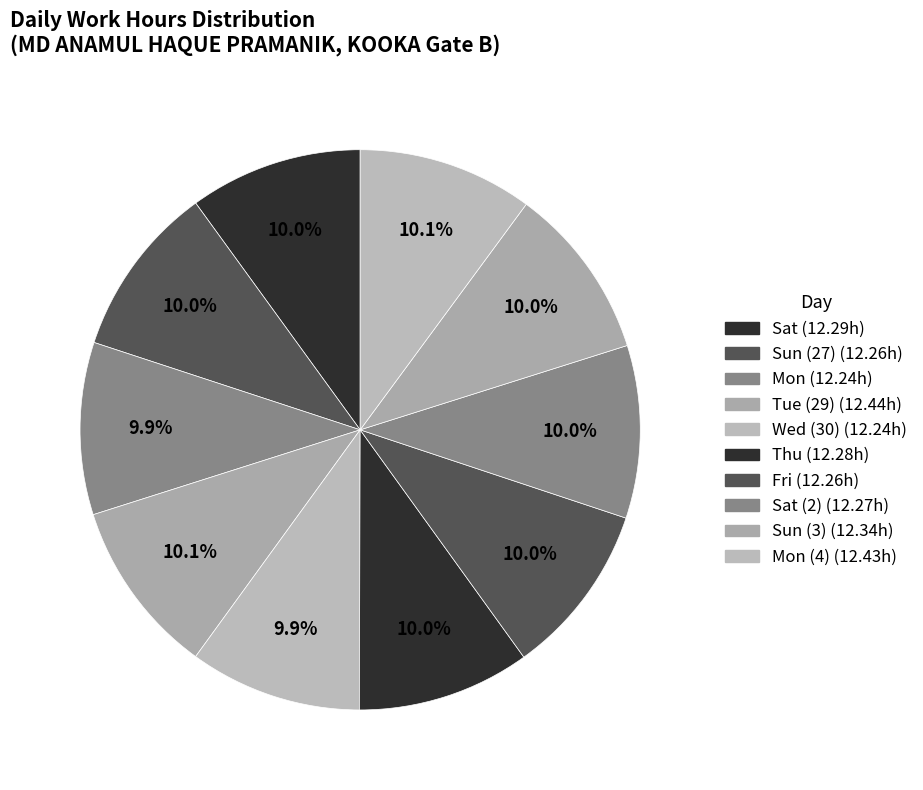

What is the largest slice in the pie chart?

Tue (29)